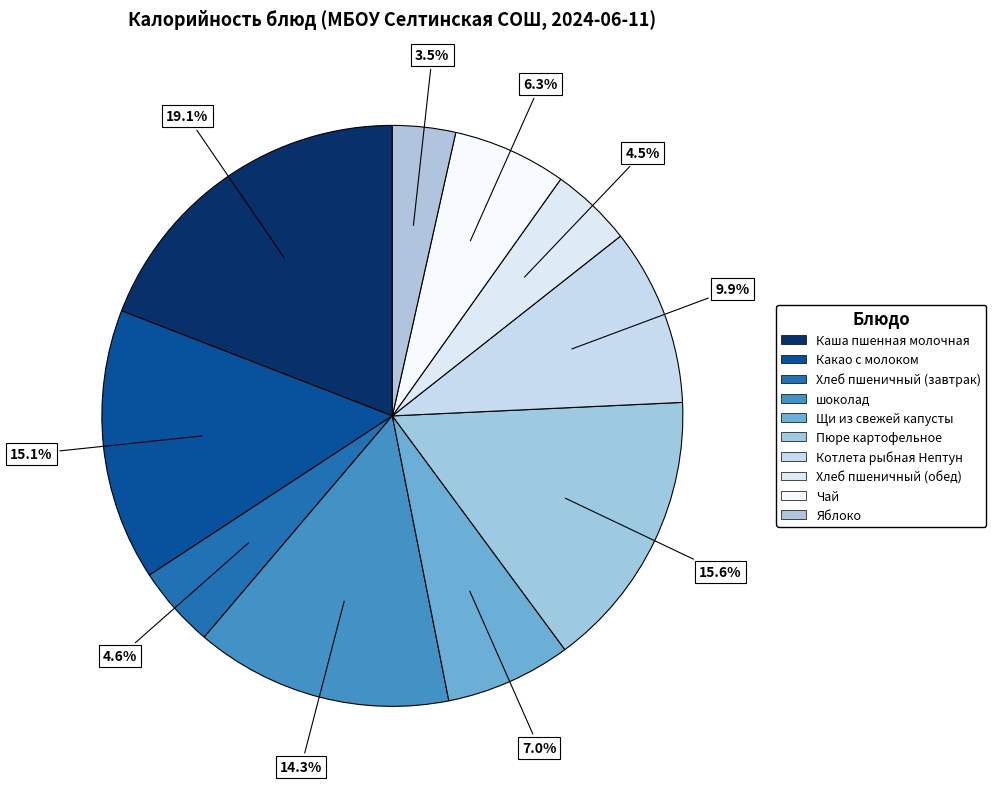

How many segments does this pie chart have?

10